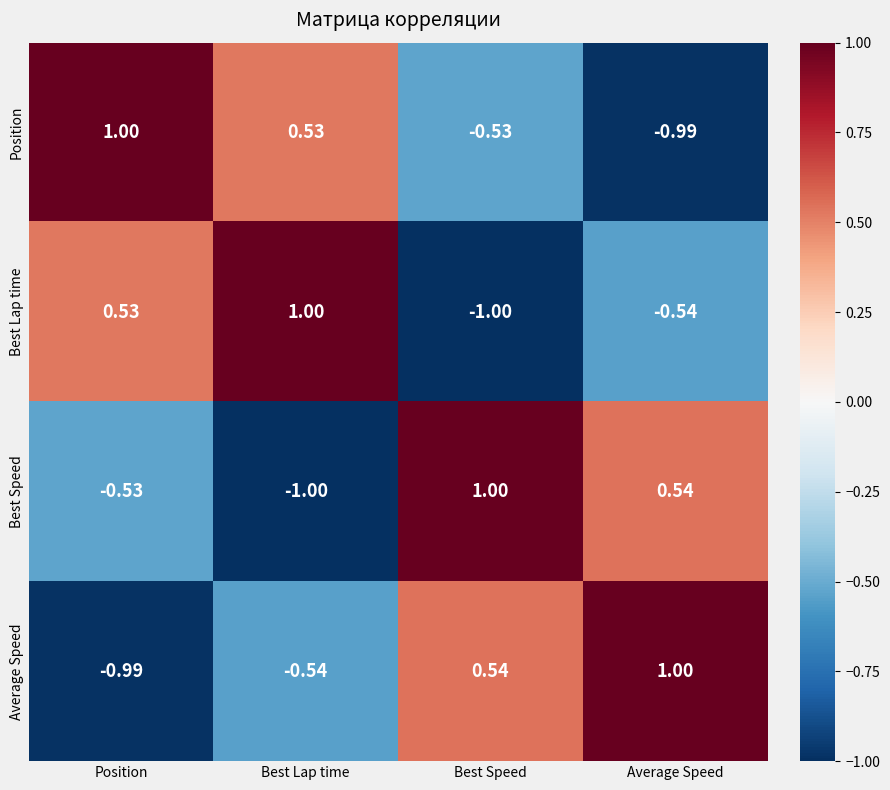

At which label does Position reach its minimum?

Average Speed